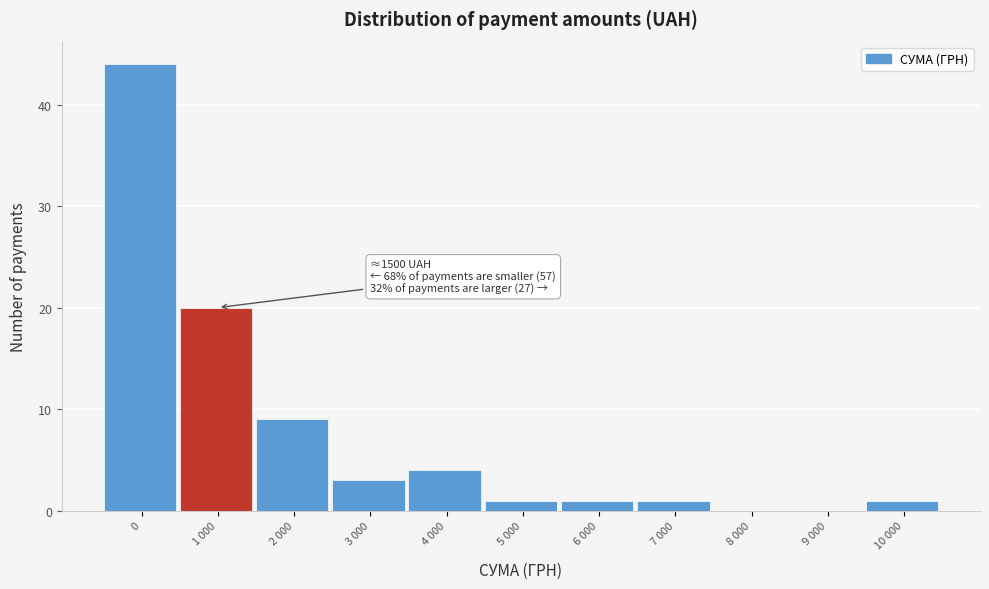

Reading left to right, transcribe all the data shown in this chart.

0=44	1 000=20	2 000=9	3 000=3	4 000=4	5 000=1	6 000=1	7 000=1	8 000=0	9 000=0	10 000=1